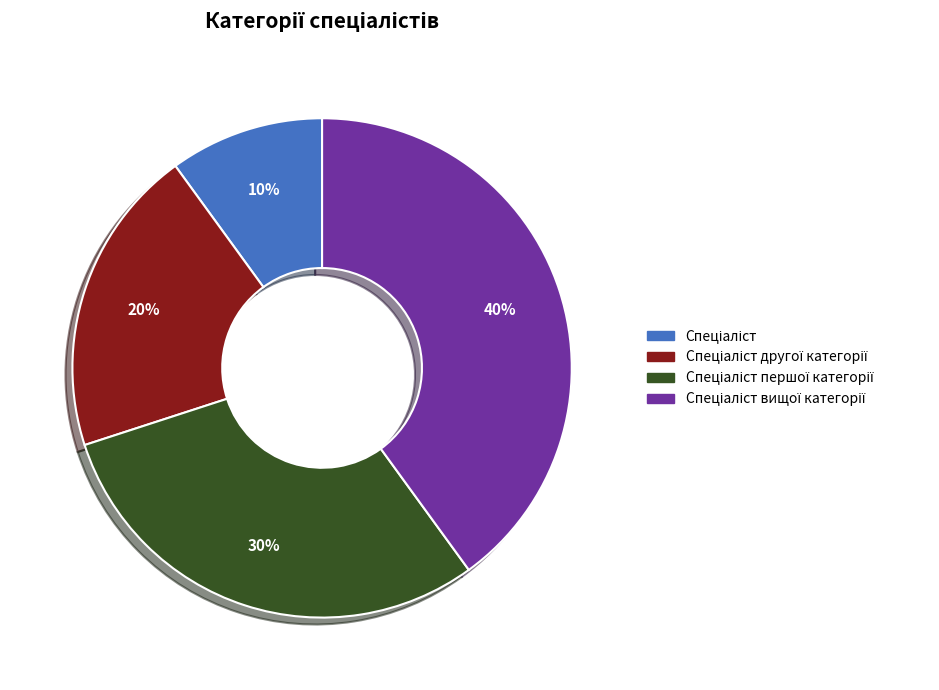

Does any single category account for the majority?

No